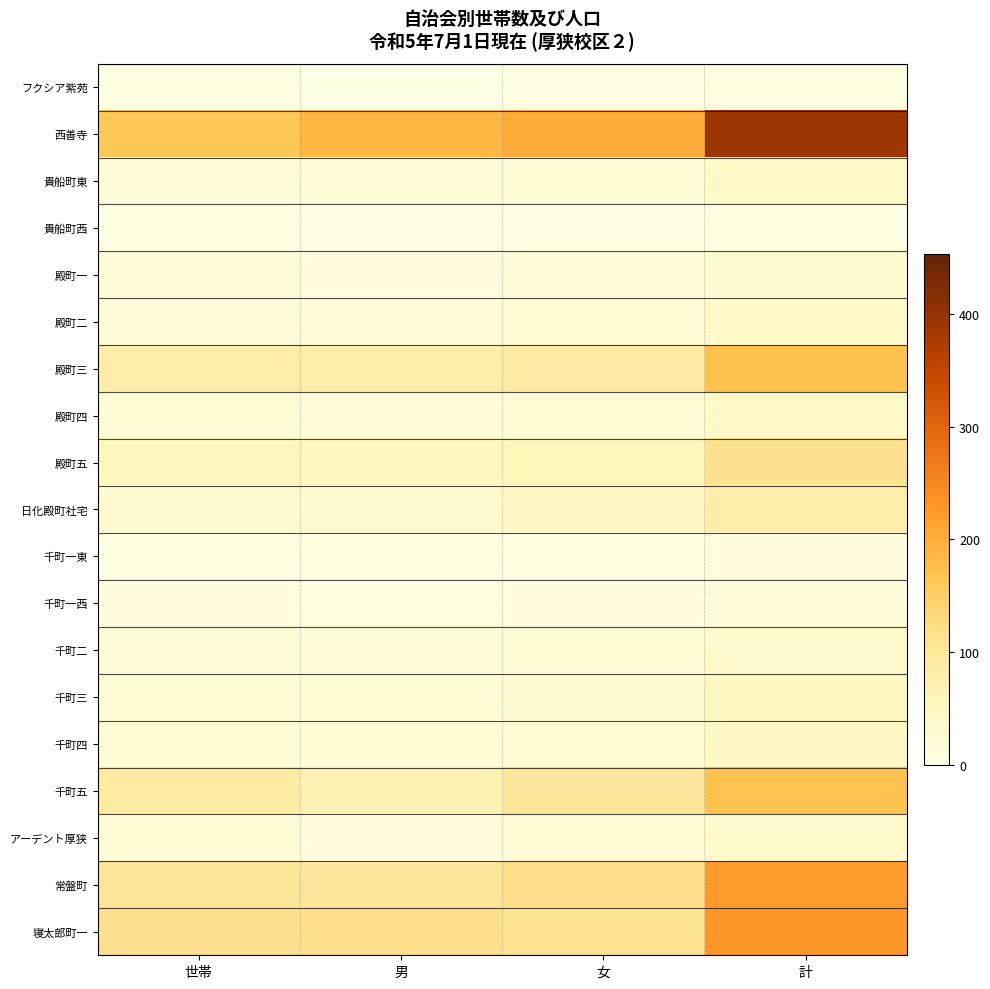

What is the spread (max minus min) of values at 世帯?

156